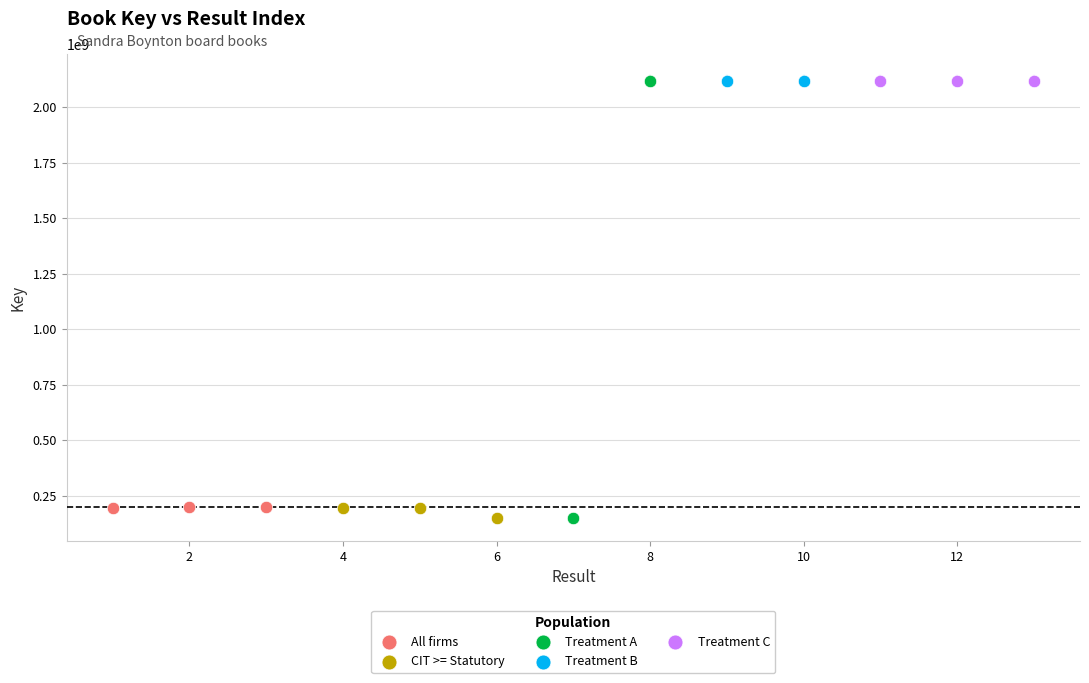

What are all the series names shown in the legend?

All firms, CIT >= Statutory, Treatment A, Treatment B, Treatment C